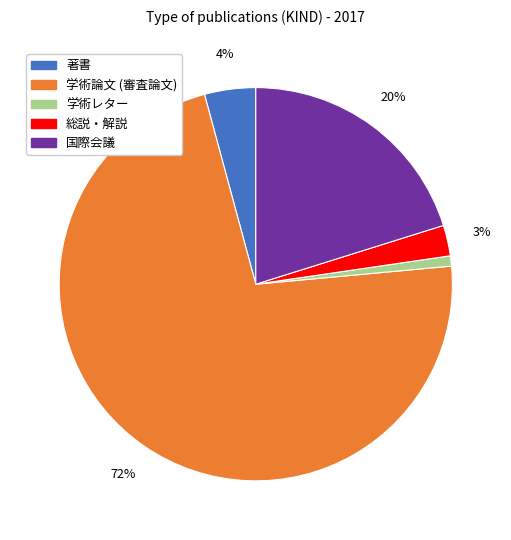

Approximately how many times larger is the value at 総説・解説 compared to 国際会議?

0.1